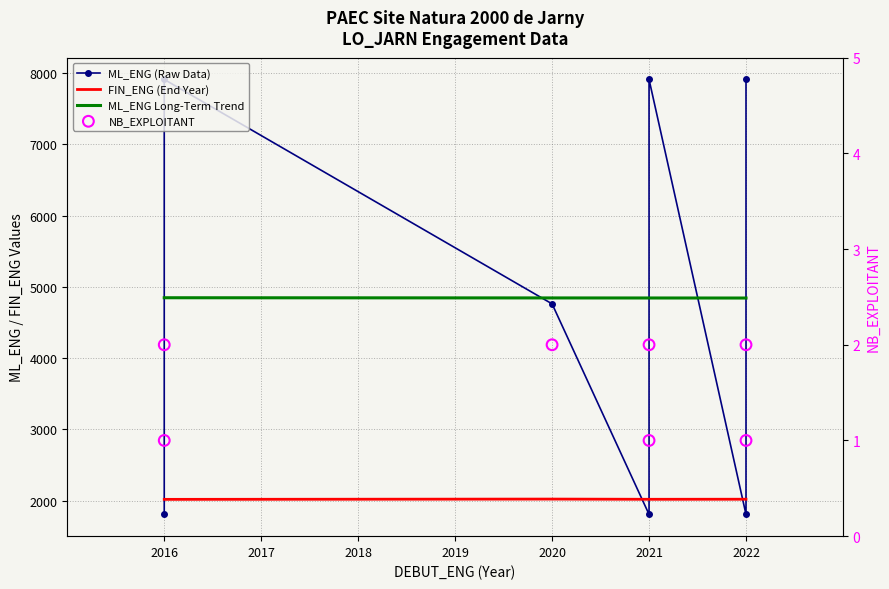

Which series has the largest total across all categories?

ML_ENG Long-Term Trend